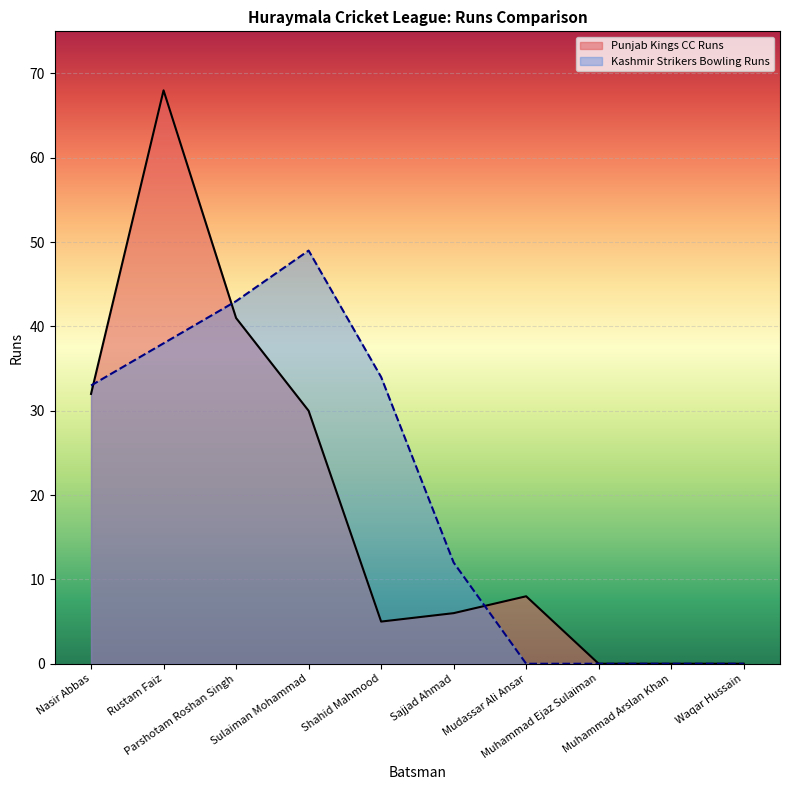

Reading right to left, list all the values displayed in this chart.

0	0	0	8	6	5	30	41	68	32